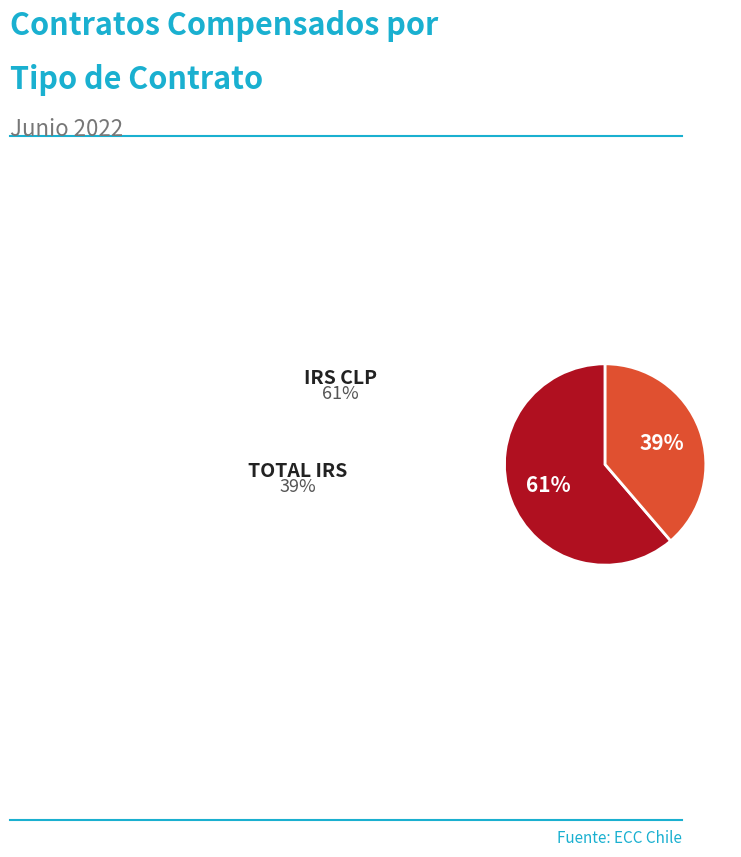

Does any single category account for the majority?

Yes